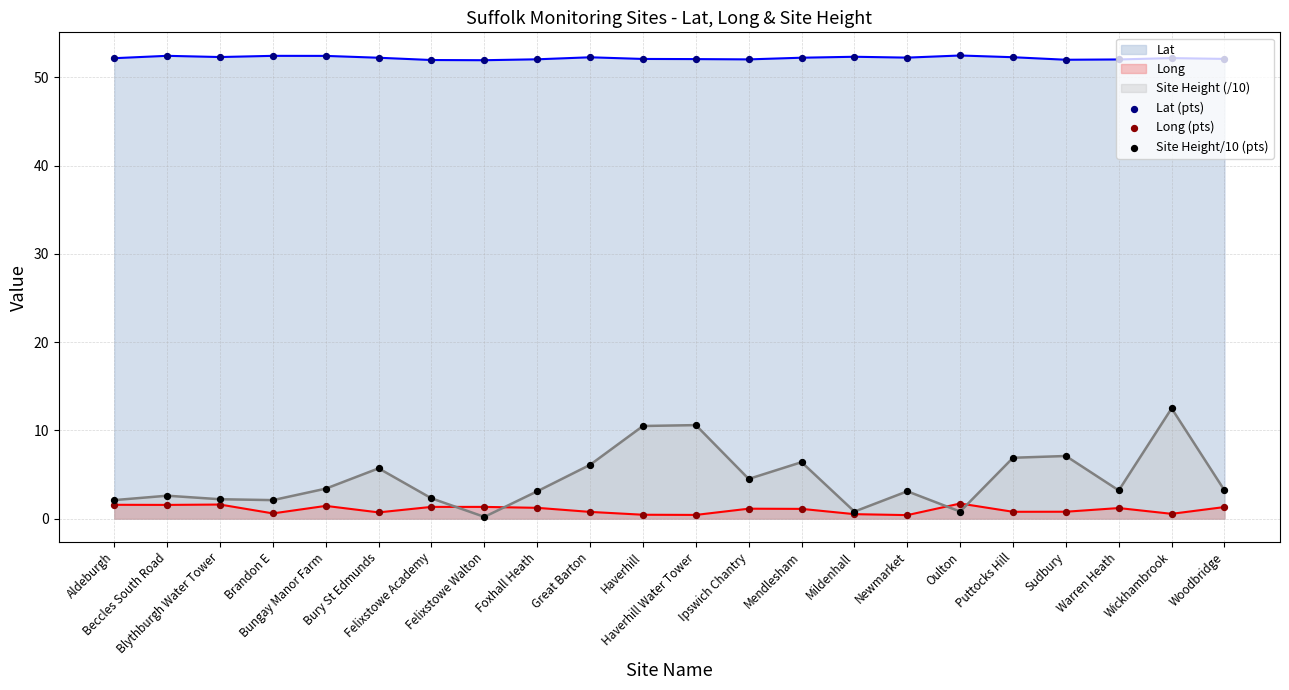

Is the value of Lat (pts) at Haverhill greater than the value of Long (pts) at Sudbury?

Yes